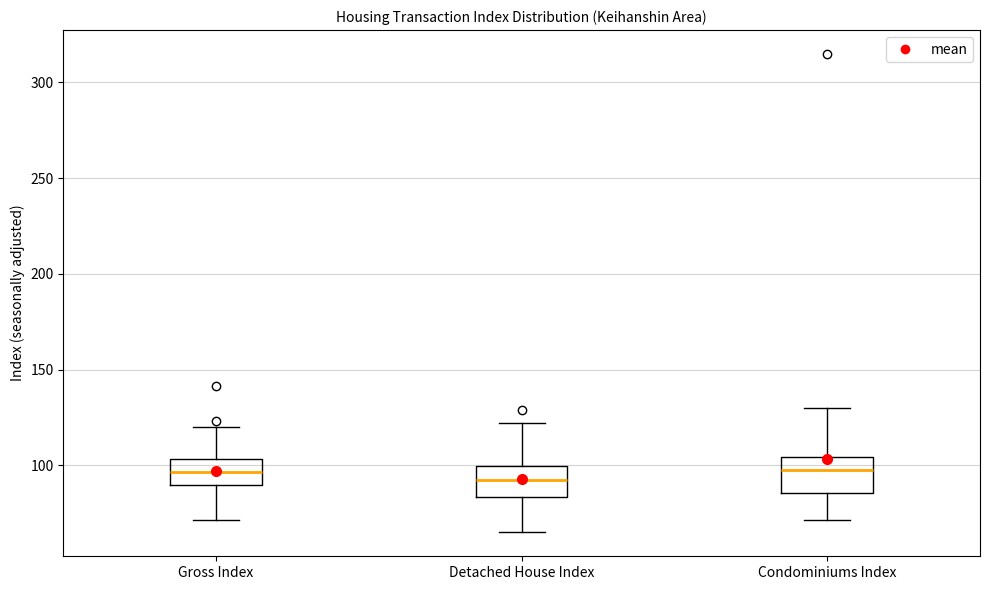

Reading left to right, transcribe this box plot: for each box, give where its median line is, the range the box spans, and where its two whiskers end, as read against the y-axis. The values are not printed on the chart, so give them approximately, as read against the axis.

Gross Index: median 95, box 90 to 105, whiskers 70 to 120
Detached House Index: median 90, box 85 to 100, whiskers 65 to 120
Condominiums Index: median 100, box 85 to 105, whiskers 70 to 130